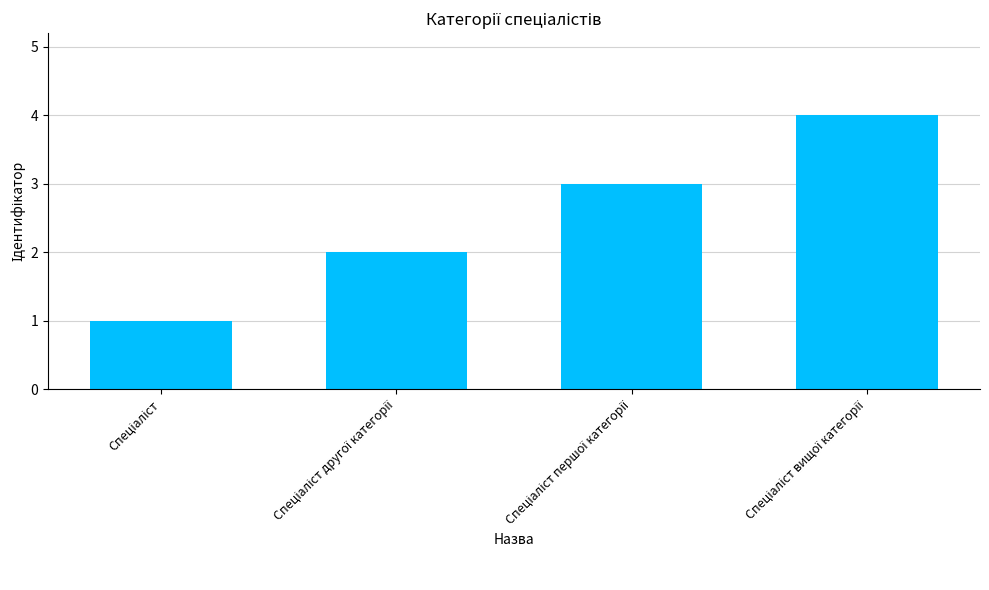

What is the difference between the maximum and minimum values?

3